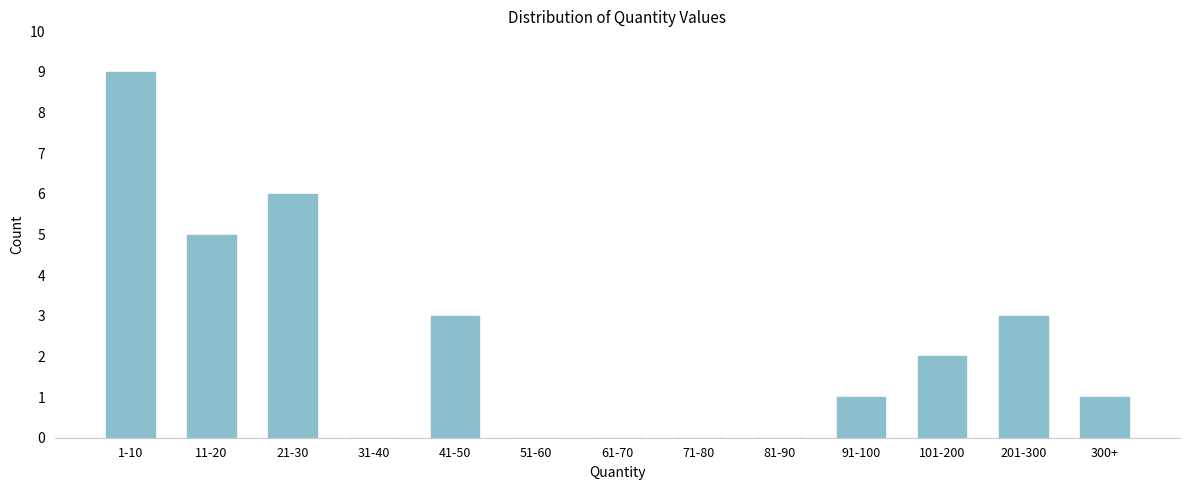

Reading right to left, extract all data points from this chart.

300+=1	201-300=3	101-200=2	91-100=1	81-90=0	71-80=0	61-70=0	51-60=0	41-50=3	31-40=0	21-30=6	11-20=5	1-10=9